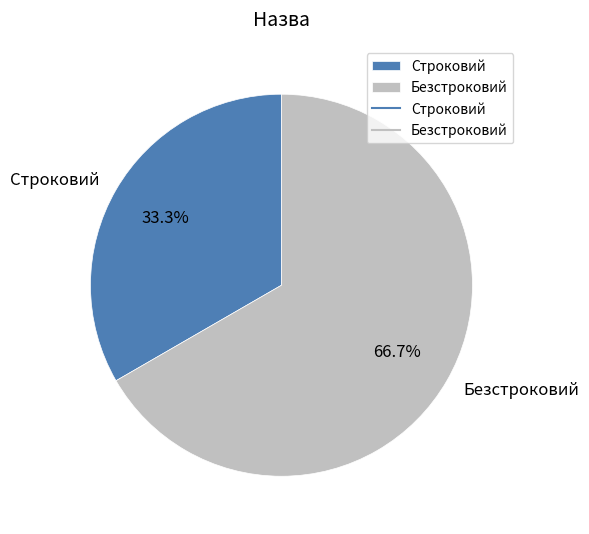

Which category has the biggest portion of the pie?

Безстроковий